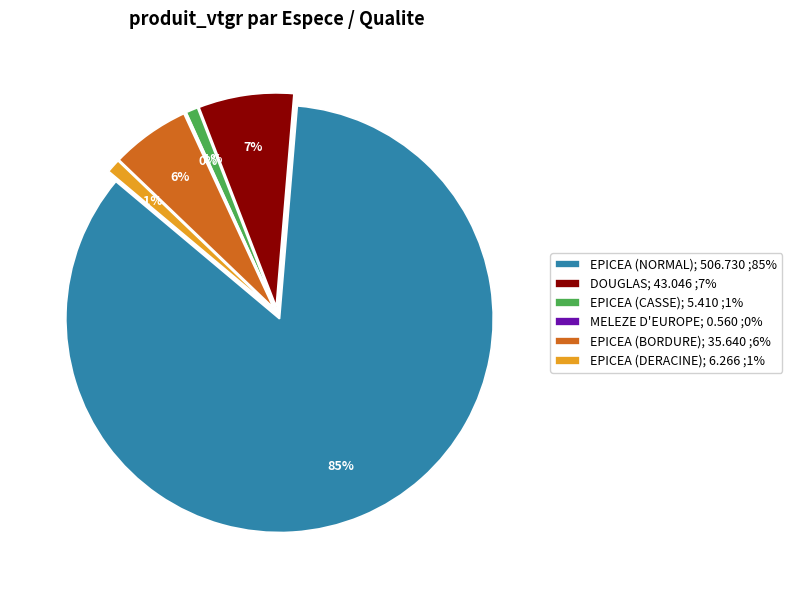

Combined, do EPICEA (BORDURE); 35.640 ;6% and EPICEA (DERACINE); 6.266 ;1% account for over 50%?

No